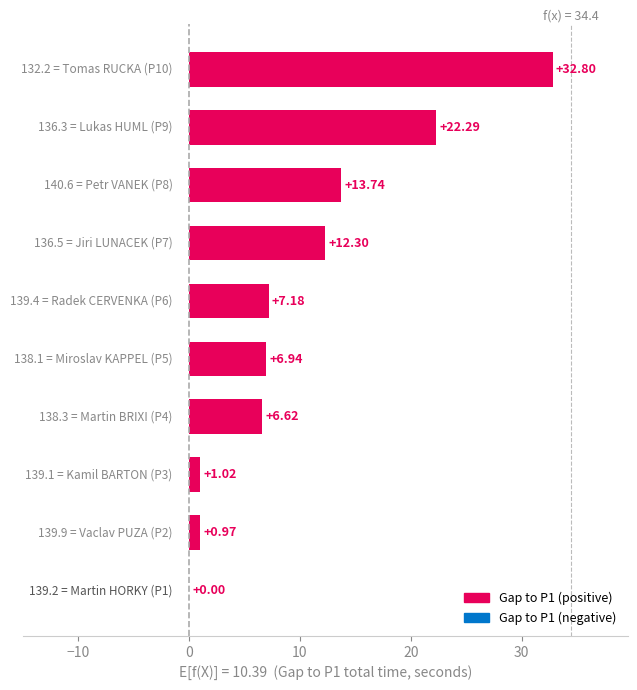

Are the bars horizontal?

Yes